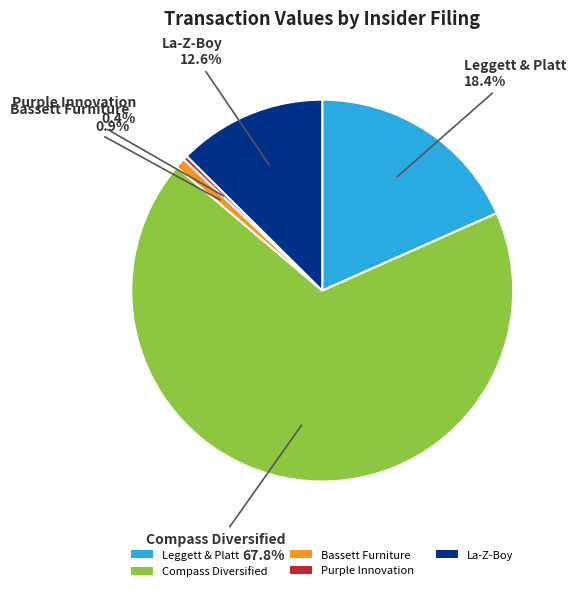

What portion of the pie excludes Bassett Furniture?

99.1%